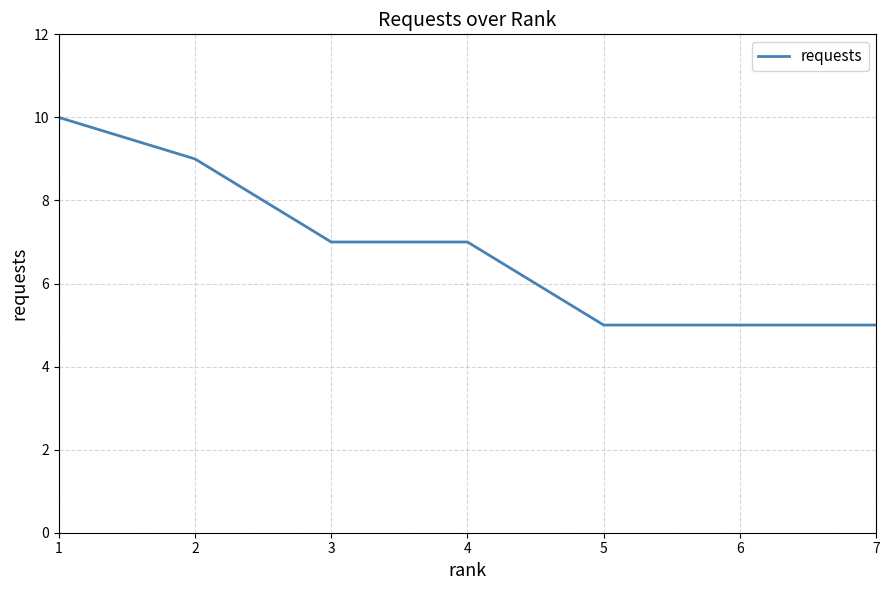

Count the number of categories in the chart.

7